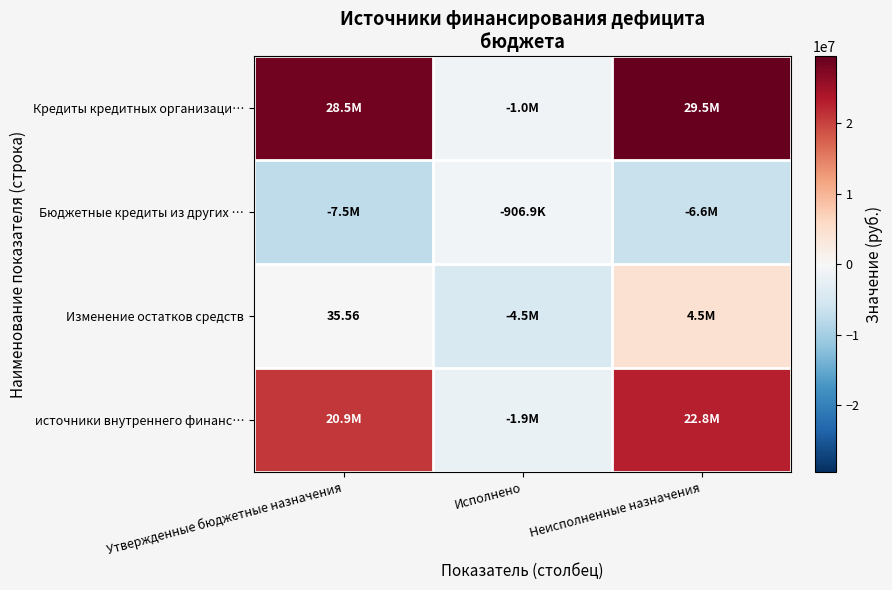

Which series changed the most between Утвержденные бюджетные назначения and Исполнено?

Кредиты кредитных организаци…